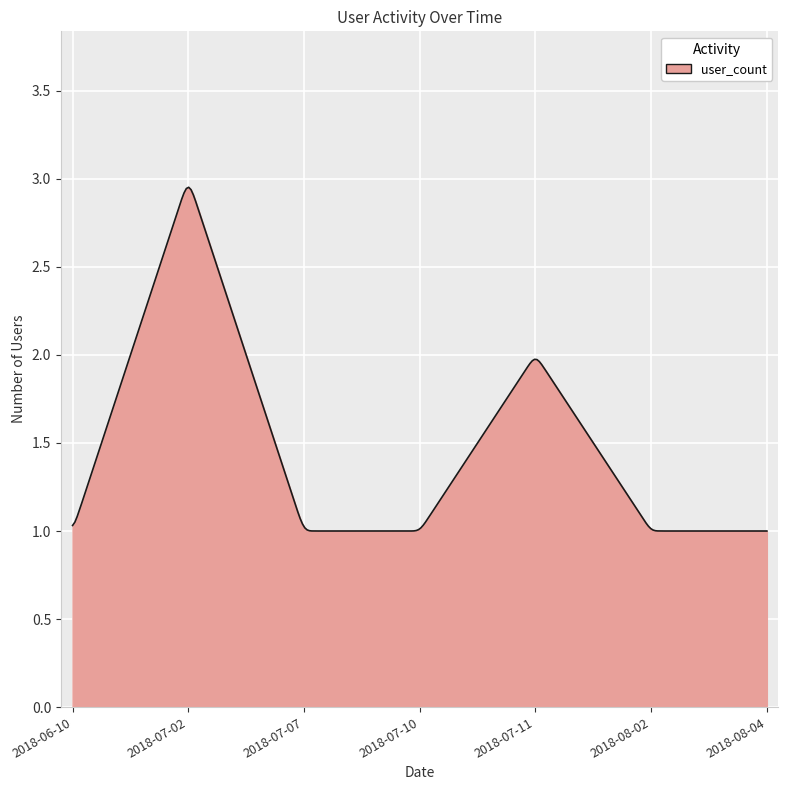

Is this an area chart (filled region under the line)?

Yes